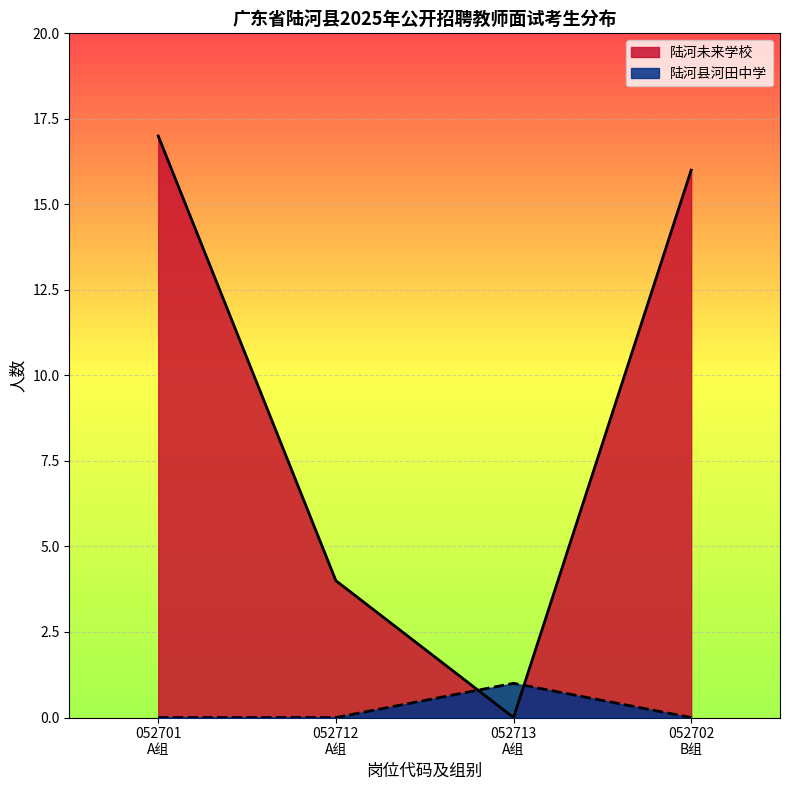

How many categories are shown in the chart?

4